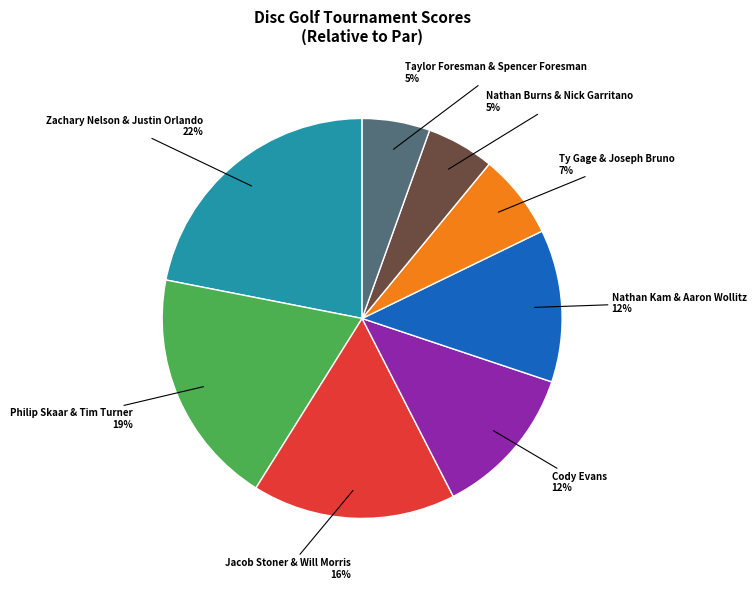

To the nearest percent, what is the average slice percentage?

12%